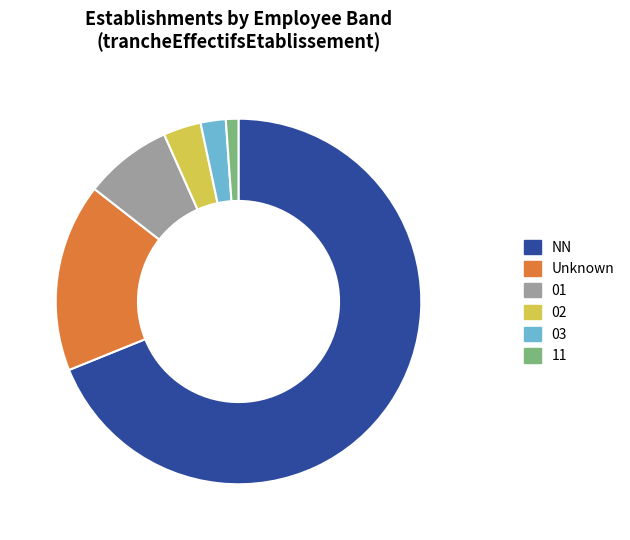

Which category has the smallest portion of the pie?

11